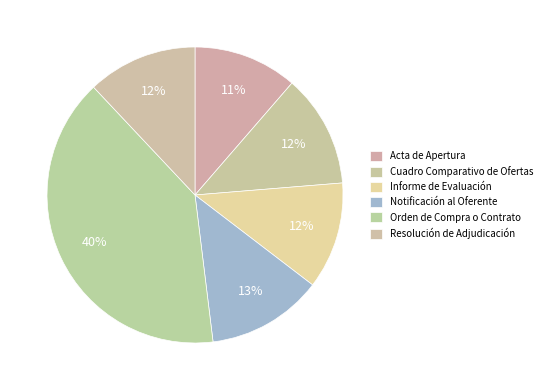

Rank the categories by value from highest to lowest.

Orden de Compra o Contrato, Notificación al Oferente, Cuadro Comparativo de Ofertas, Resolución de Adjudicación, Informe de Evaluación, Acta de Apertura